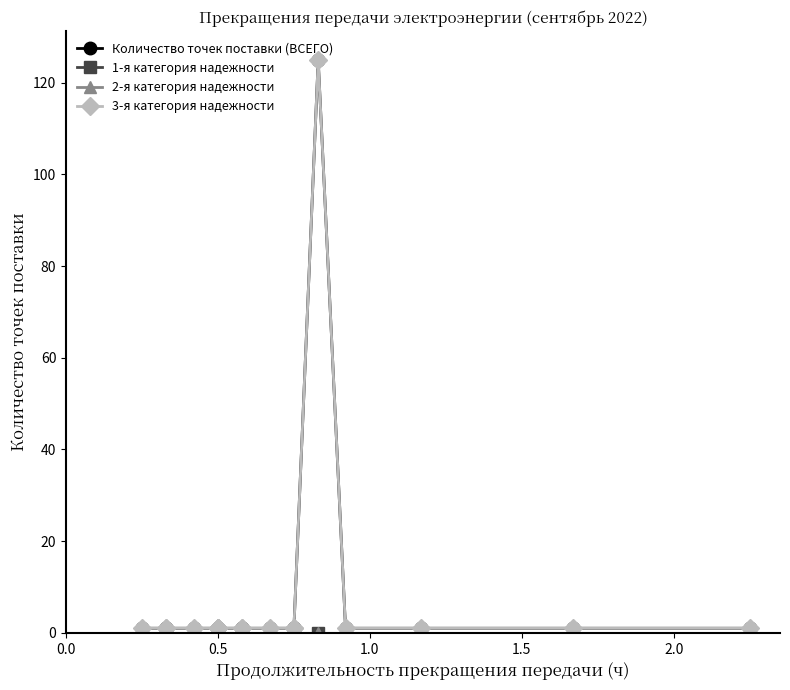

Which series has the largest range (max minus min)?

Количество точек поставки (ВСЕГО)